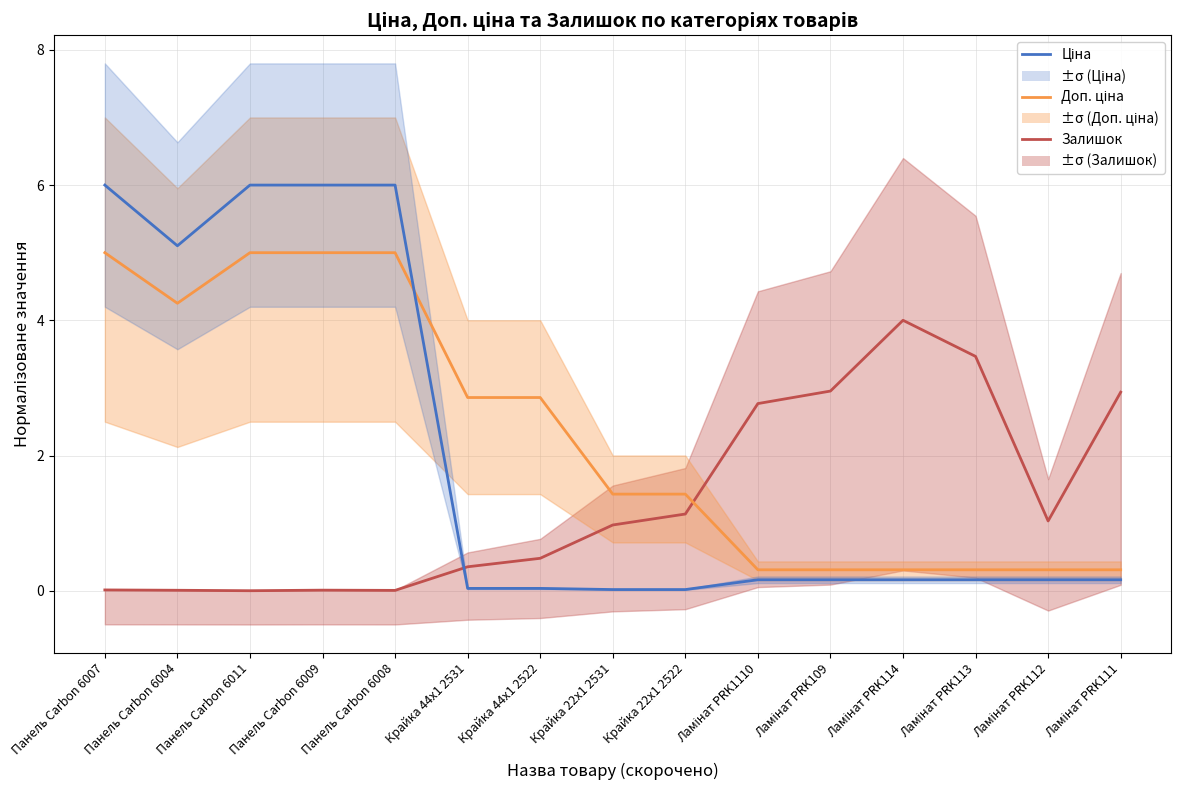

What is the total value across all series at Ламінат PRK111?

3.4